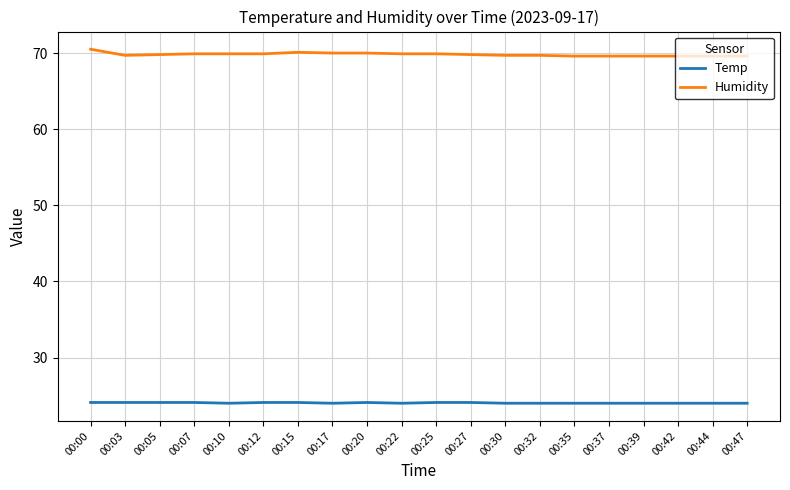

What is the difference between the Humidity values at 00:17 and 00:07?

0.1